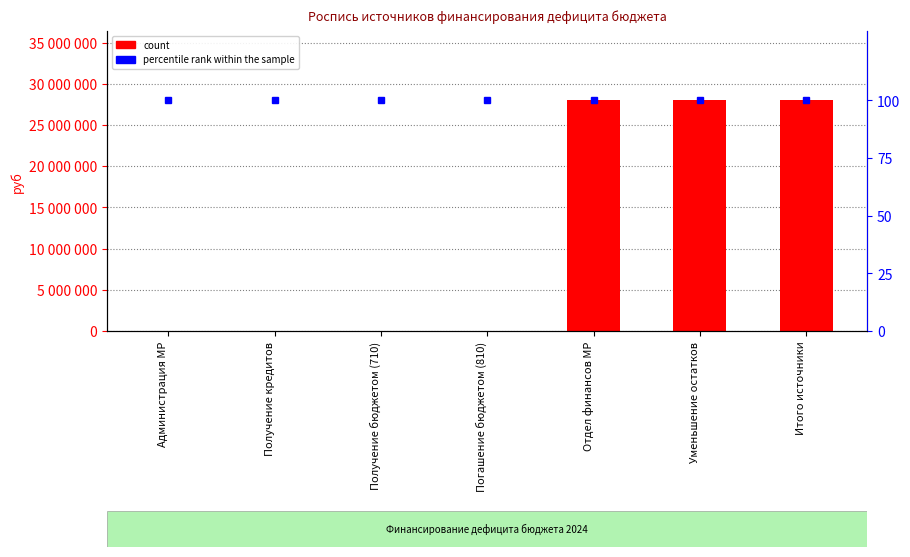

Count the number of categories in the chart.

7